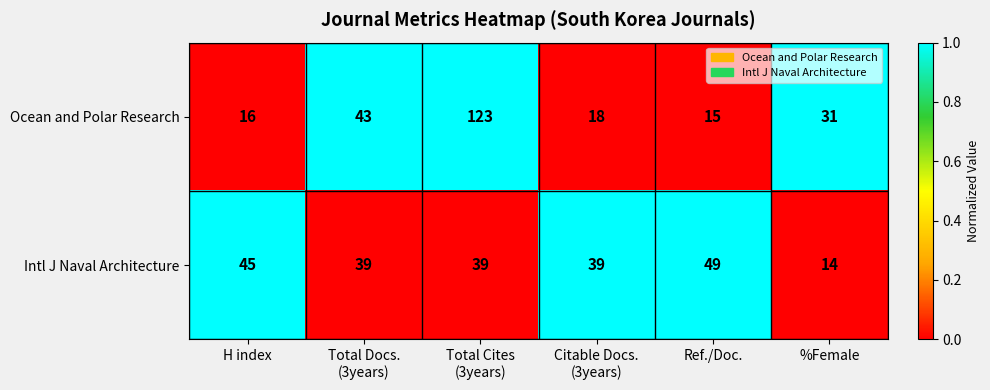

What is the difference between the second highest and second lowest values in the Ocean and Polar Research series?

27